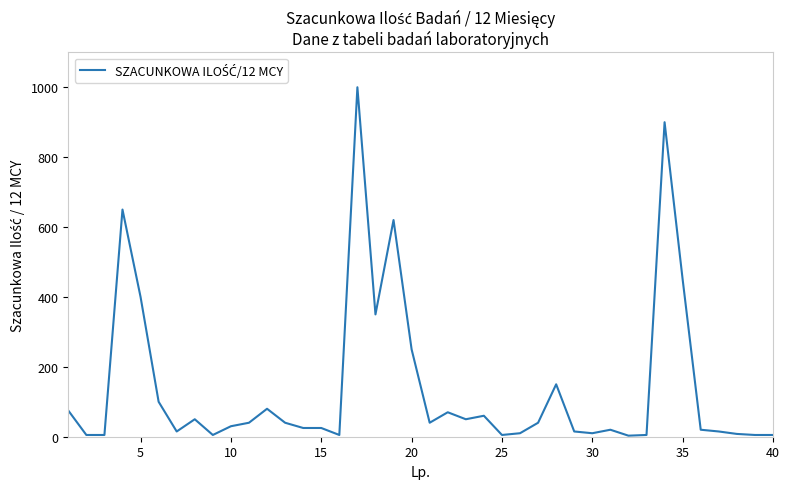

What is the difference between the maximum and minimum values?

997